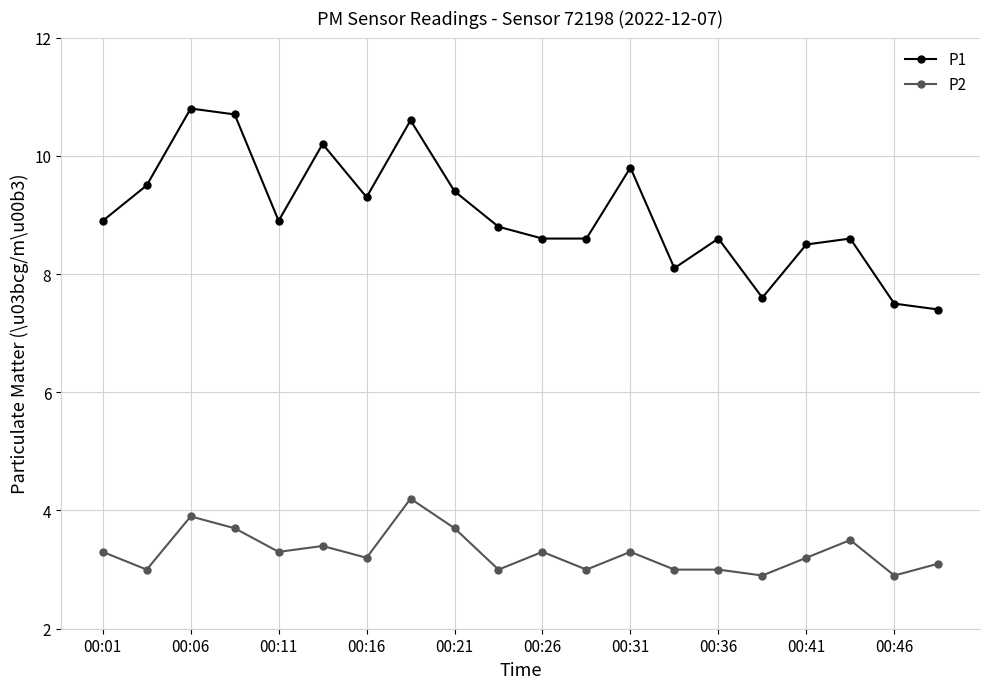

True or false: P2 has more than 1 points higher than both neighbors.

True